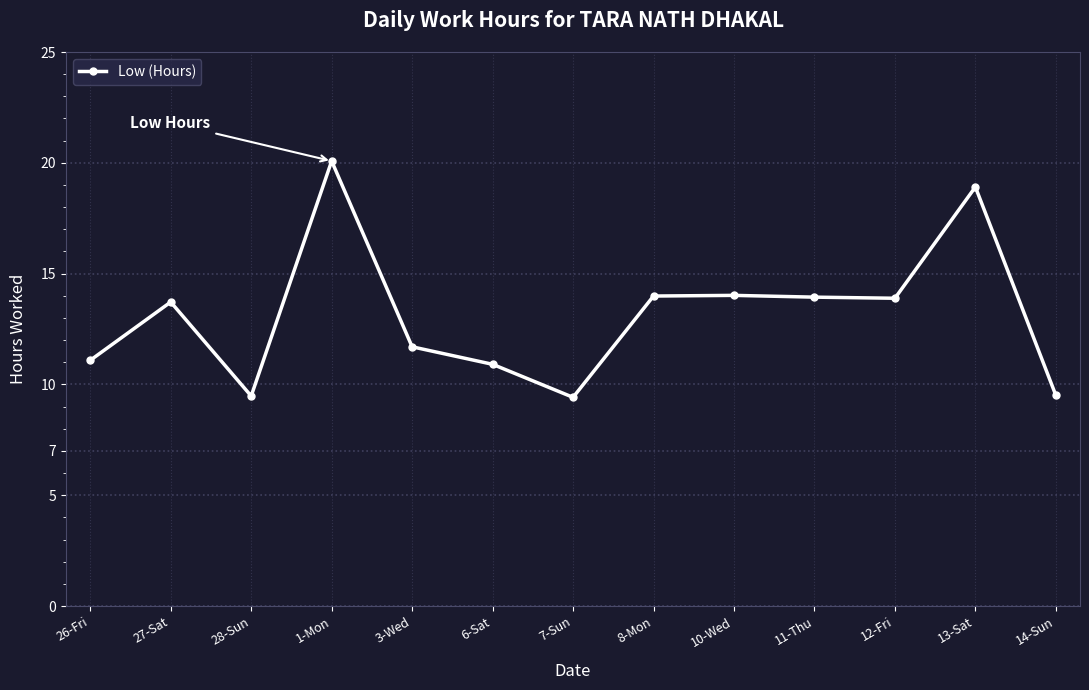

Which label corresponds to the largest value in the chart?

1-Mon